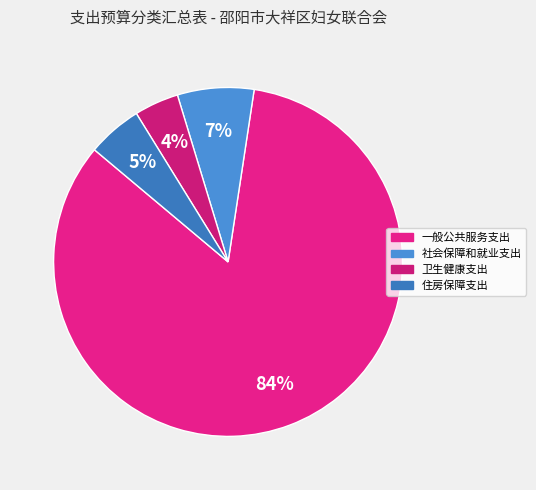

How many slices are in this pie chart?

4